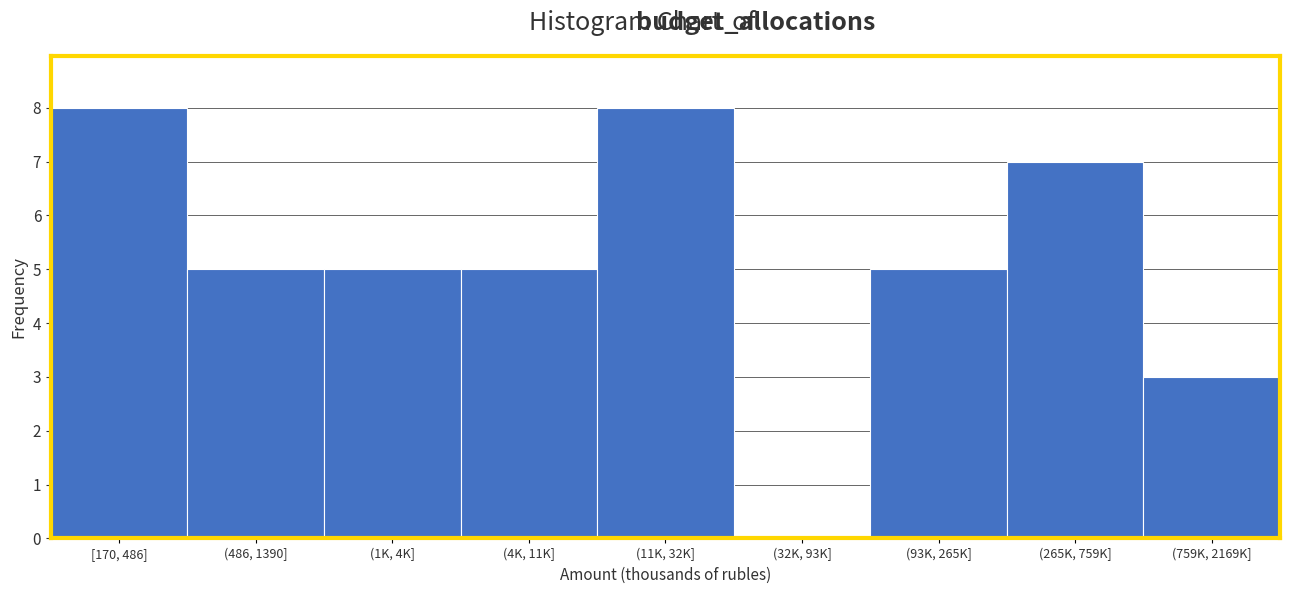

Reading right to left, transcribe all the data shown in this chart.

(759K, 2169K]=3	(265K, 759K]=7	(93K, 265K]=5	(32K, 93K]=0	(11K, 32K]=8	(4K, 11K]=5	(1K, 4K]=5	(486, 1390]=5	[170, 486]=8